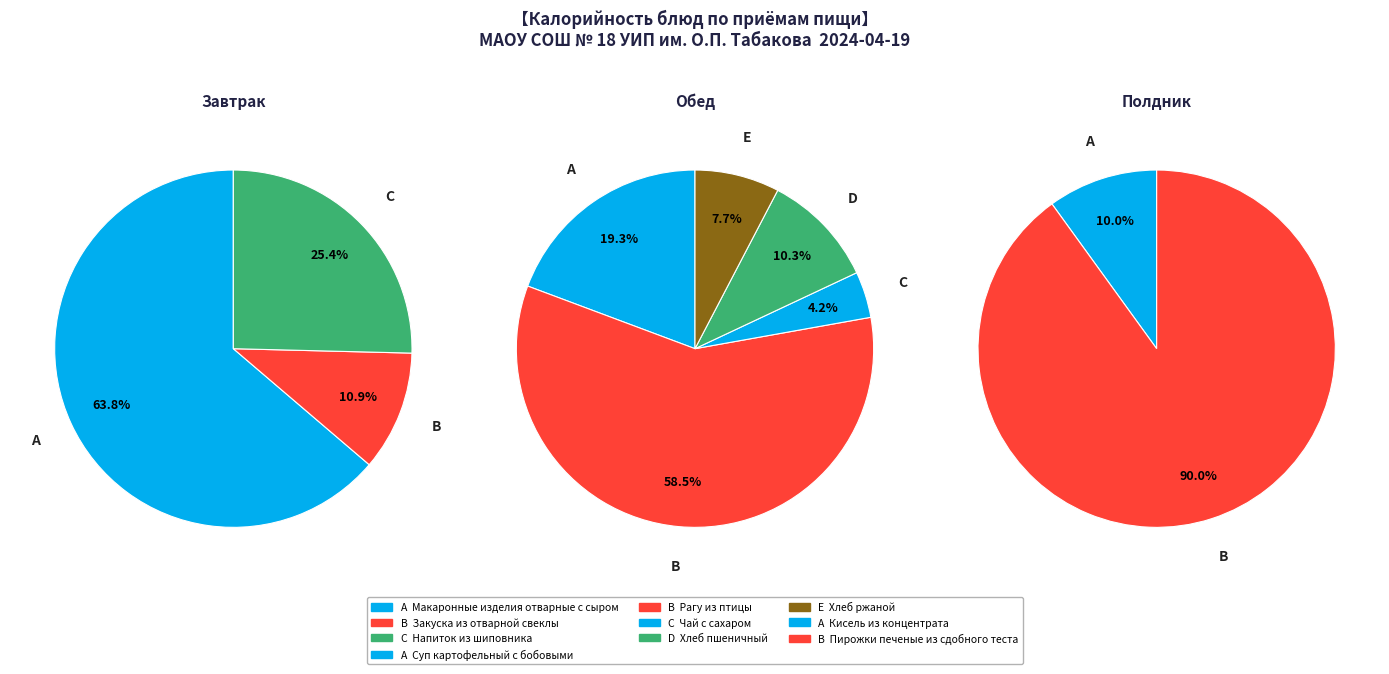

Does Хлеб пшеничный represent more than half of the total?

No